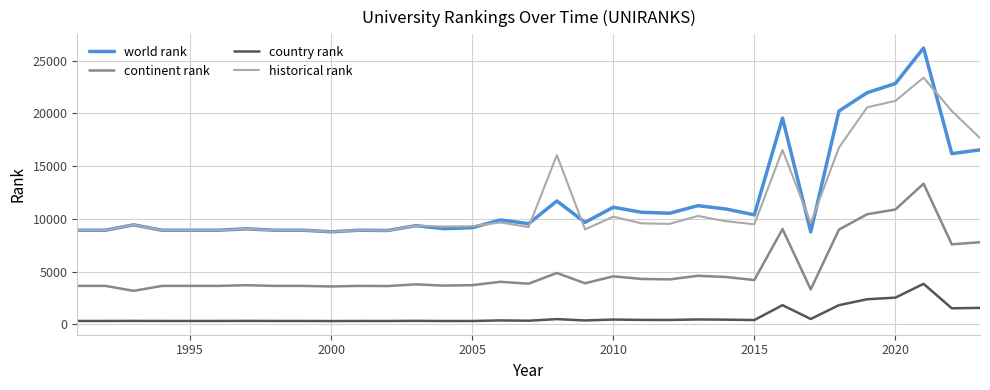

What is the maximum value shown in the chart?

26197.0